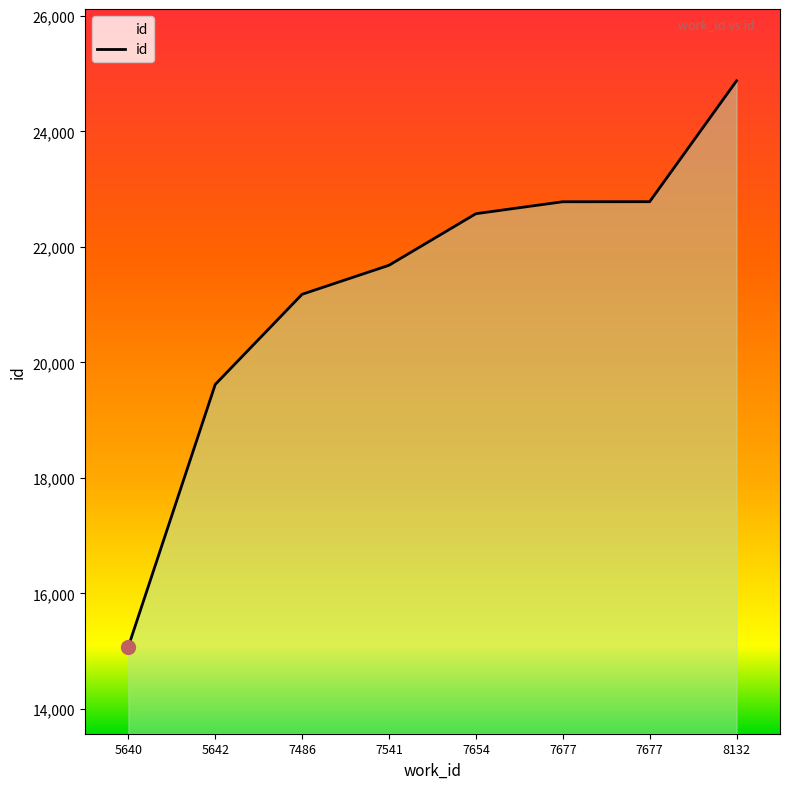

The chart shows a value of 22573 at 7654. True or false?

True